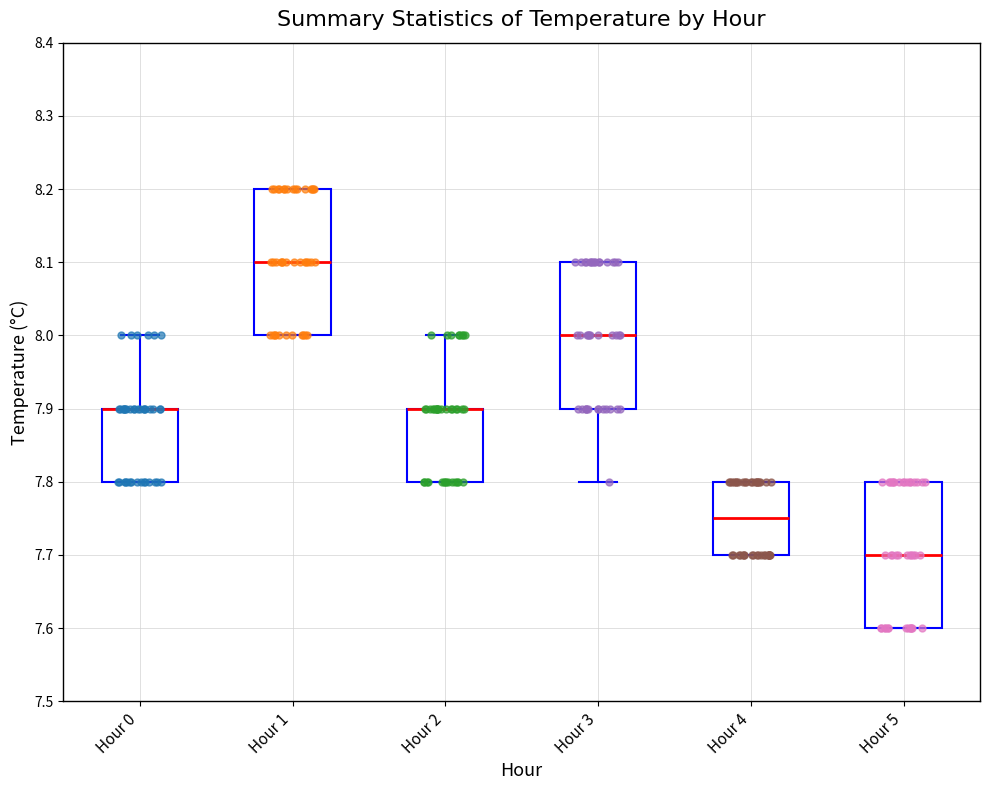

Reading left to right, transcribe this box plot: for each box, give where its median line is, the range the box spans, and where its two whiskers end, as read against the y-axis. The values are not printed on the chart, so give them approximately, as read against the axis.

Hour 0: median 7.90 (drawn on the box's upper edge), box 7.80 to 7.90, whiskers 7.80 to 8.00
Hour 1: median 8.10, box 8.00 to 8.20, whiskers 8.00 to 8.20
Hour 2: median 7.90 (drawn on the box's upper edge), box 7.80 to 7.90, whiskers 7.80 to 8.00
Hour 3: median 8.00, box 7.90 to 8.10, whiskers 7.80 to 8.10
Hour 4: median 7.75, box 7.70 to 7.80, whiskers 7.70 to 7.80
Hour 5: median 7.70, box 7.60 to 7.80, whiskers 7.60 to 7.80